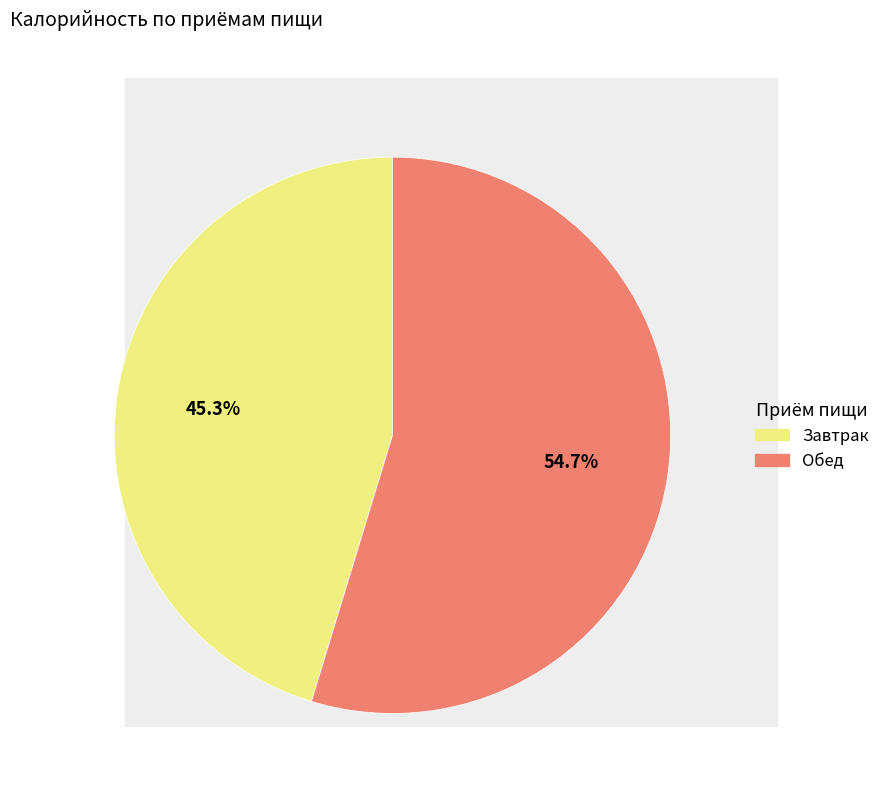

What is the largest slice in the pie chart?

Обед